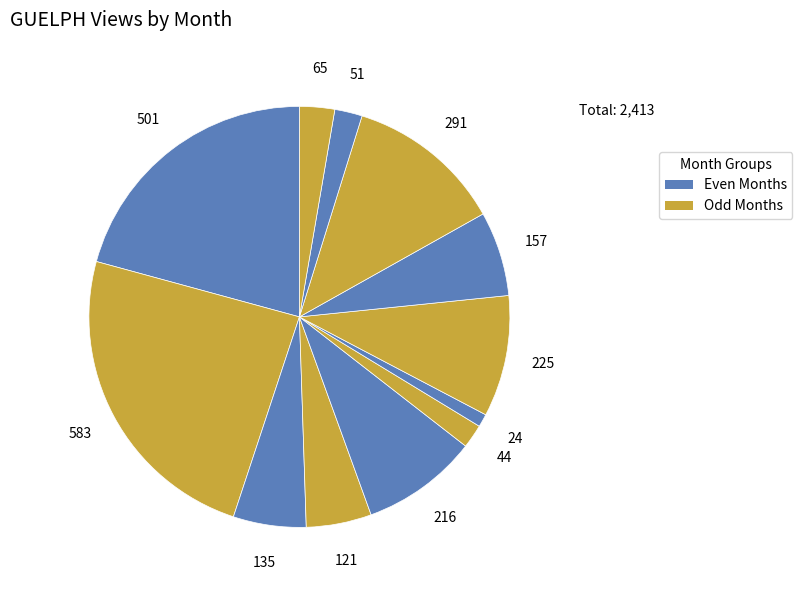

How many segments does this pie chart have?

12